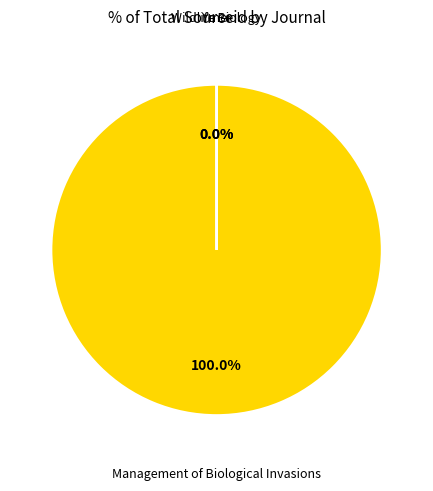

Is there any slice that represents more than half of the pie?

Yes